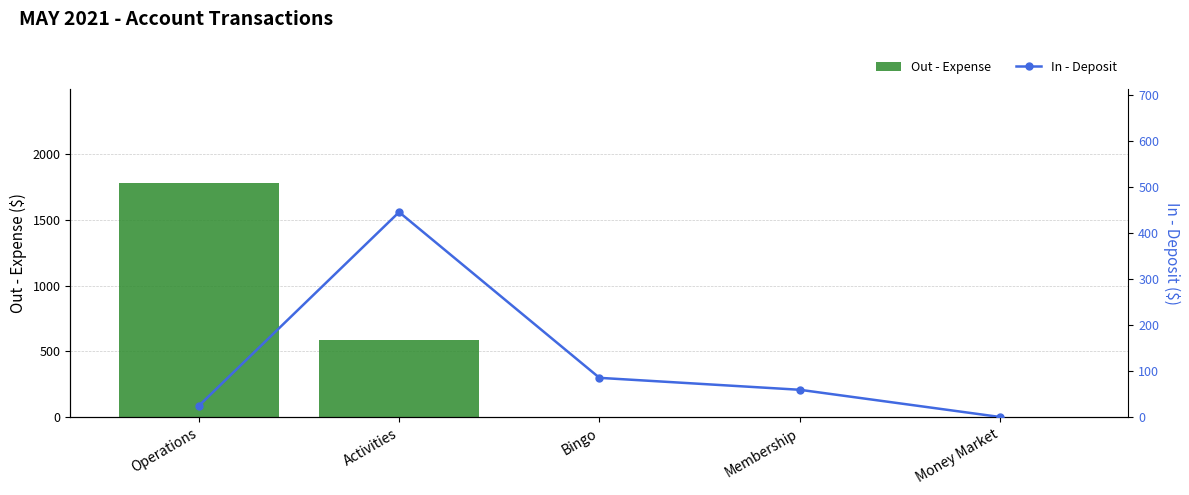

Read the In - Deposit value at Activities.

446.3